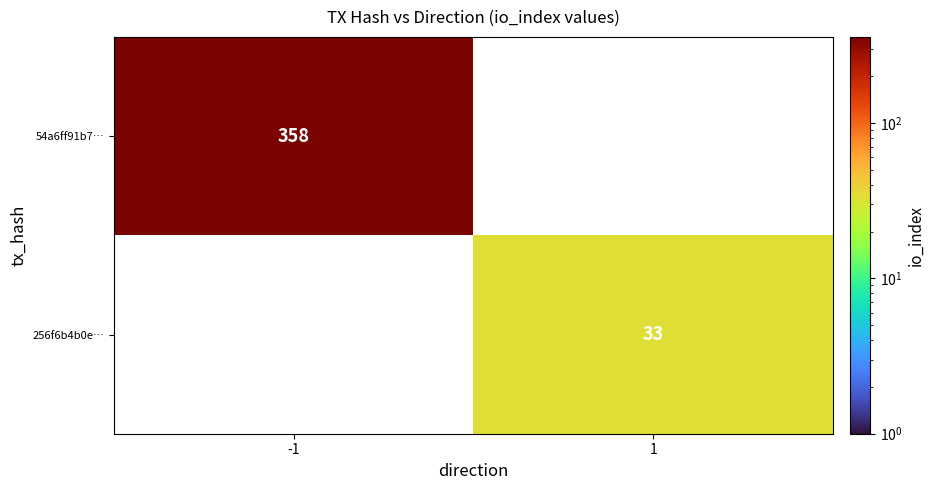

Is the value of 256f6b4b0e… at 1 greater than the value of 54a6ff91b7… at -1?

No